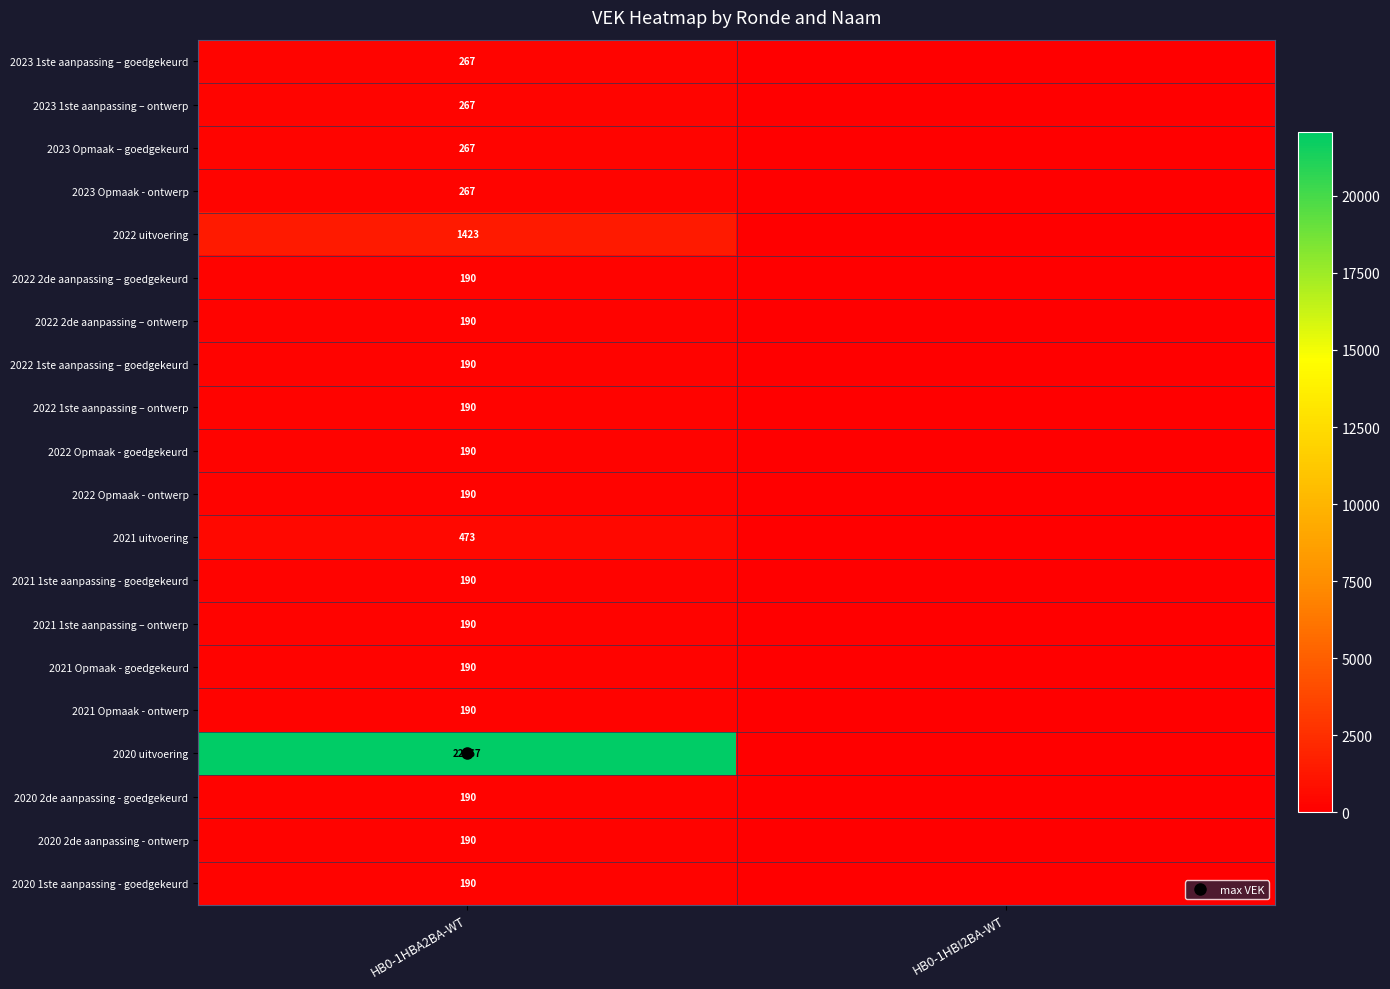

At HB0-1HBI2BA-WT, list the series in order from largest to smallest.

2023 1ste aanpassing – goedgekeurd, 2023 1ste aanpassing – ontwerp, 2023 Opmaak – goedgekeurd, 2023 Opmaak - ontwerp, 2022 uitvoering, 2022 2de aanpassing – goedgekeurd, 2022 2de aanpassing – ontwerp, 2022 1ste aanpassing – goedgekeurd, 2022 1ste aanpassing – ontwerp, 2022 Opmaak - goedgekeurd, 2022 Opmaak - ontwerp, 2021 uitvoering, 2021 1ste aanpassing - goedgekeurd, 2021 1ste aanpassing – ontwerp, 2021 Opmaak - goedgekeurd, 2021 Opmaak - ontwerp, 2020 uitvoering, 2020 2de aanpassing - goedgekeurd, 2020 2de aanpassing - ontwerp, 2020 1ste aanpassing - goedgekeurd